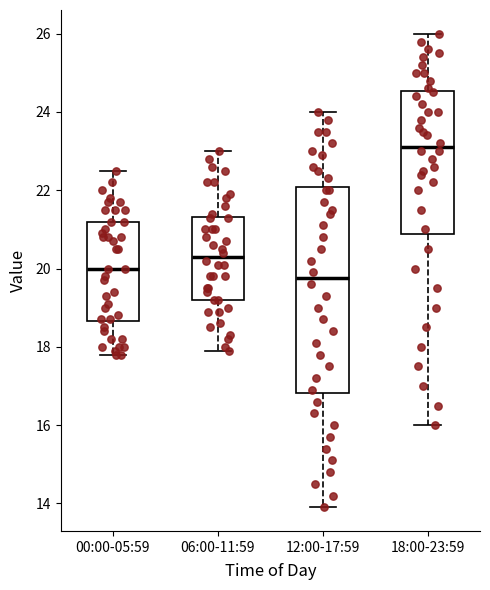

Reading left to right, transcribe this box plot: for each box, give where its median line is, the range the box spans, and where its two whiskers end, as read against the y-axis. The values are not printed on the chart, so give them approximately, as read against the axis.

00:00-05:59: median 20.0, box 18.6 to 21.2, whiskers 17.8 to 22.6
06:00-11:59: median 20.4, box 19.2 to 21.4, whiskers 18.0 to 23.0
12:00-17:59: median 19.8, box 16.8 to 22.0, whiskers 14.0 to 24.0
18:00-23:59: median 23.2, box 20.8 to 24.6, whiskers 16.0 to 26.0